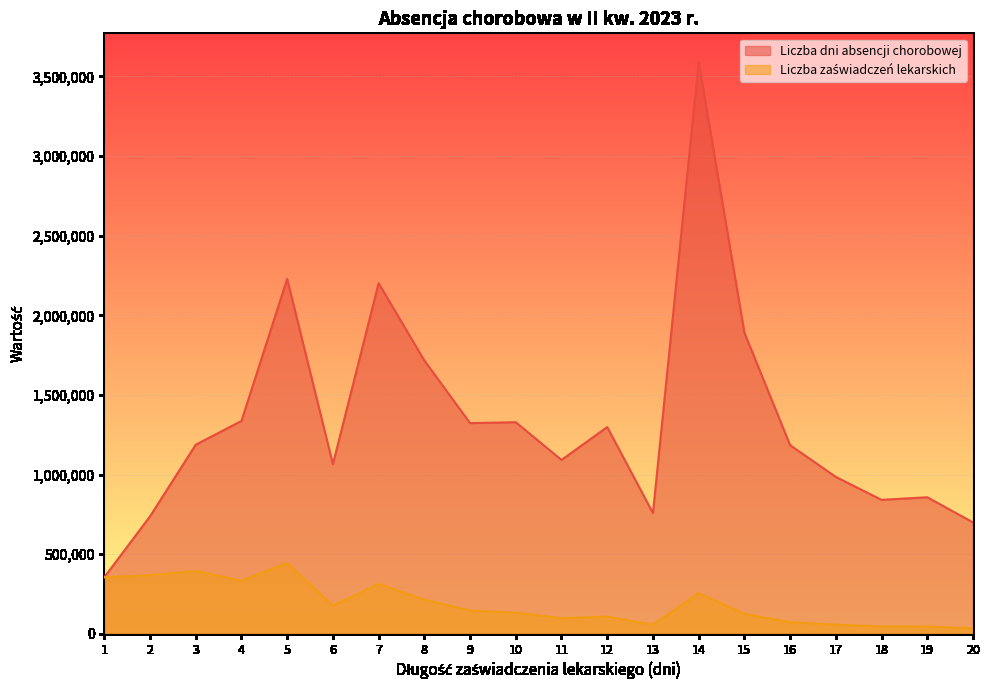

Where is the first local minimum for Liczba zaświadczeń lekarskich?

4